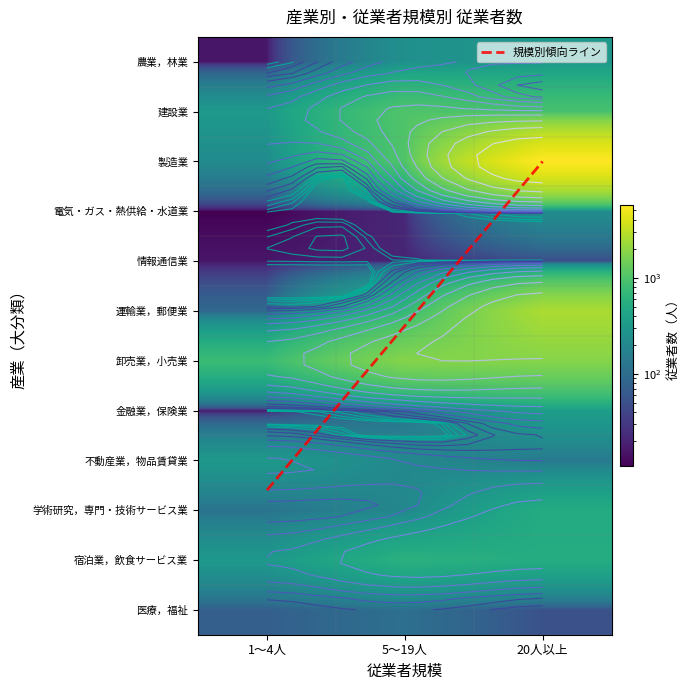

Is it true that 運輸業，郵便業 equals 683 at 5～19人?

True